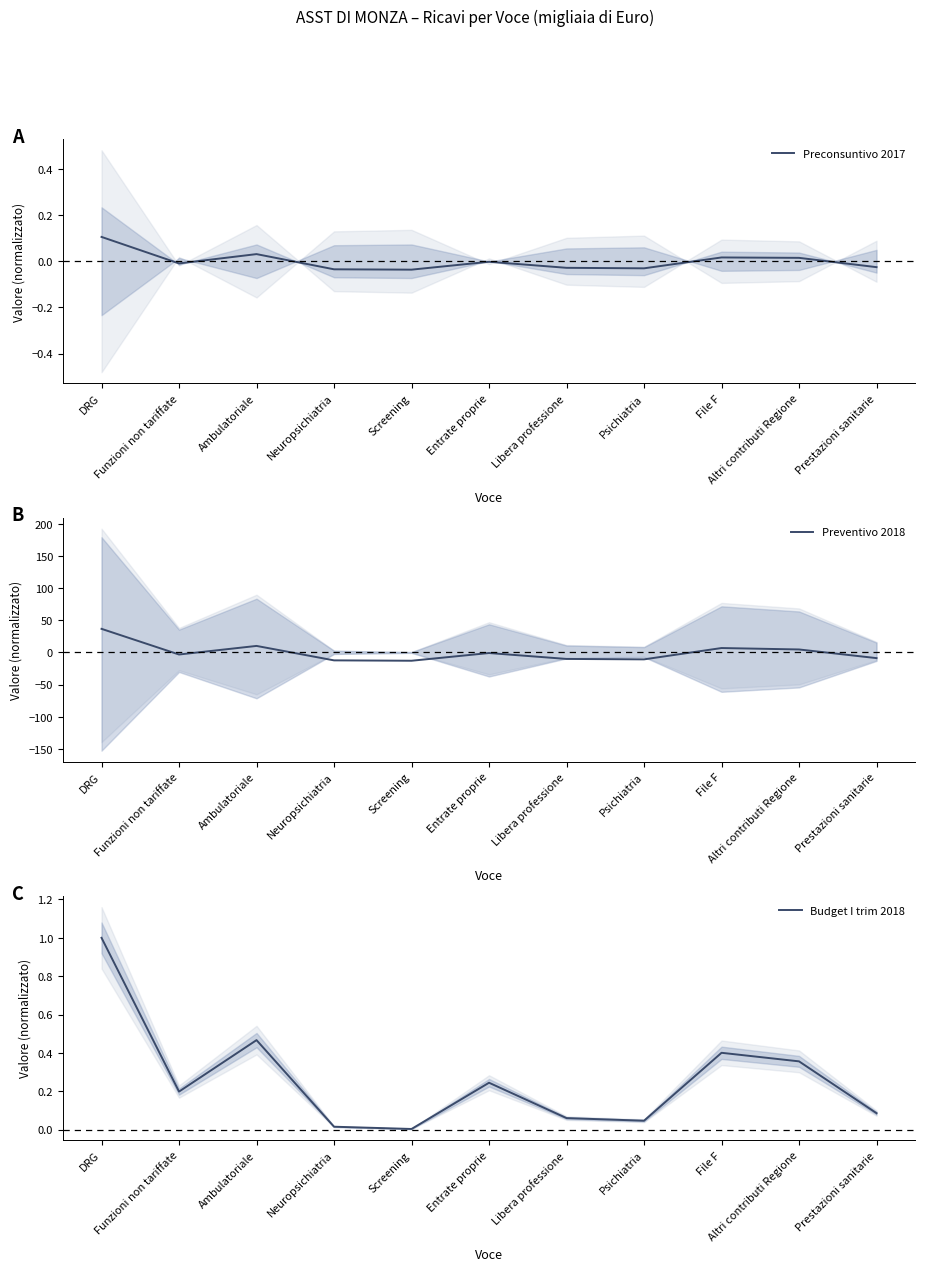

What is the label of the 4th point from the left?

Neuropsichiatria